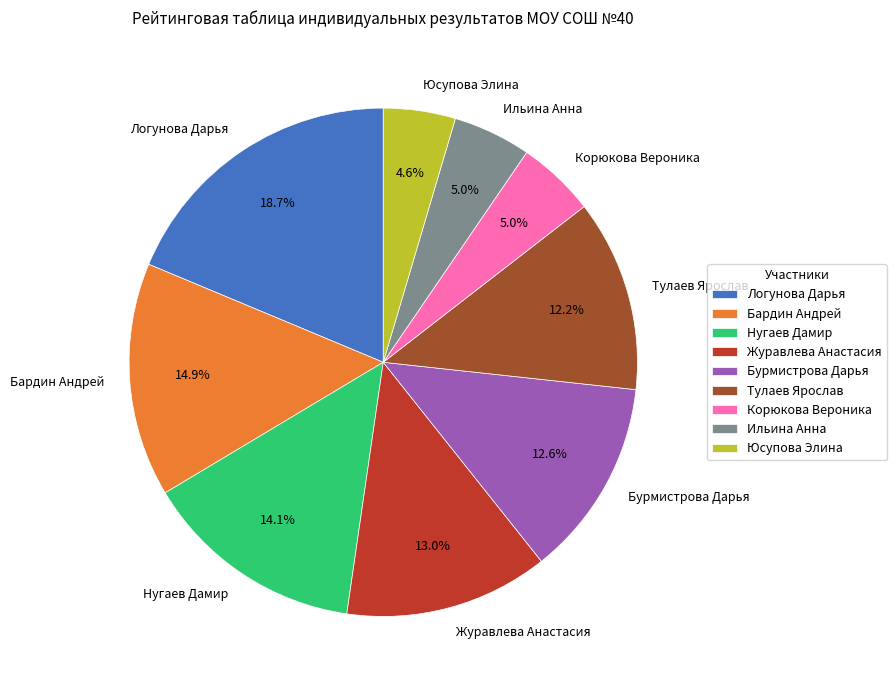

To the nearest percent, what percentage of the pie is Нугаев Дамир?

14%